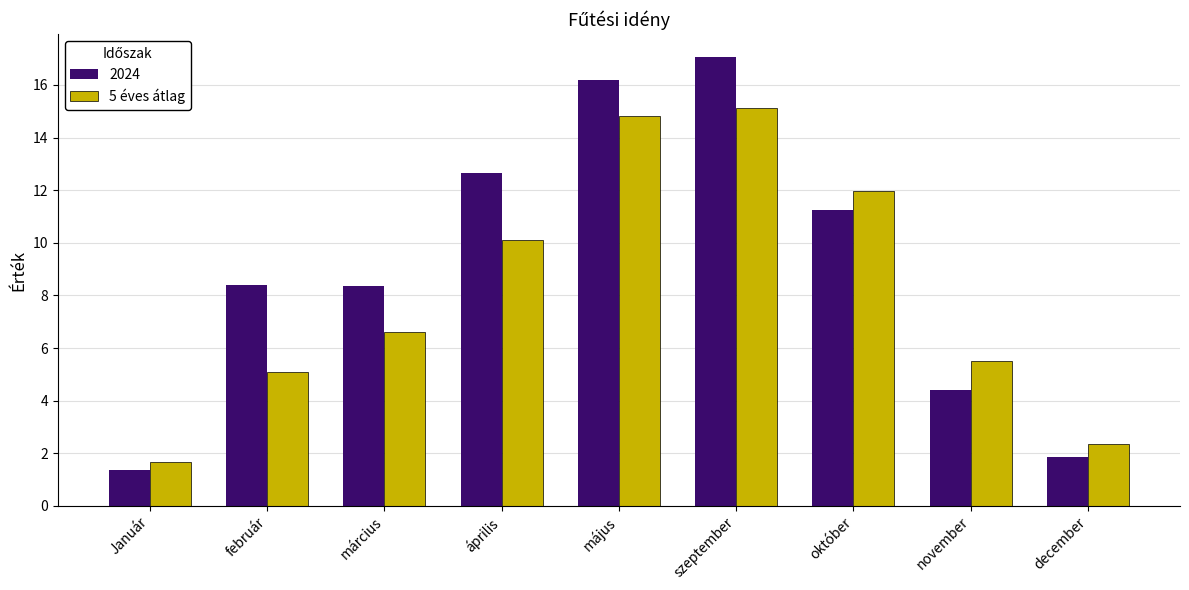

At which label does 2024 first exceed 8?

február